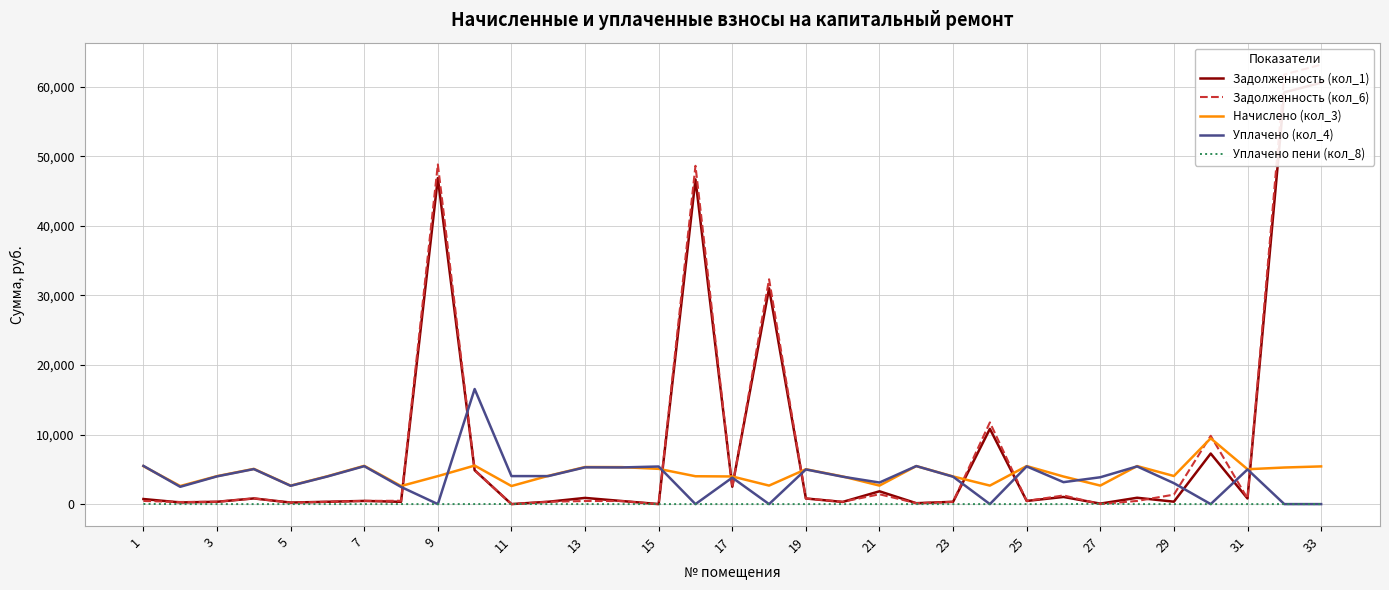

True or false: Начислено (кол_3) and Уплачено пени (кол_8) intersect in this chart.

False